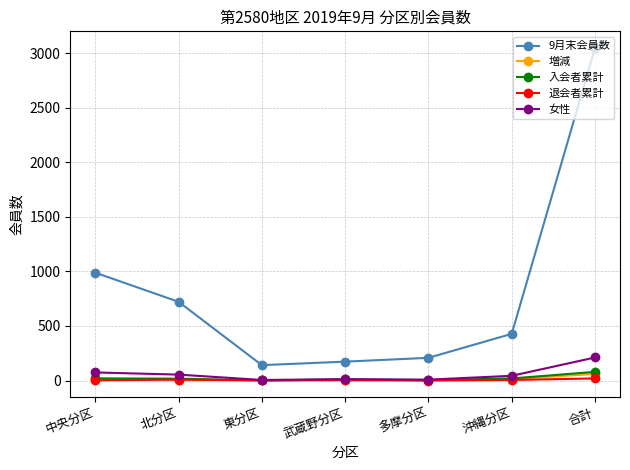

How many distinct data groups are displayed?

5